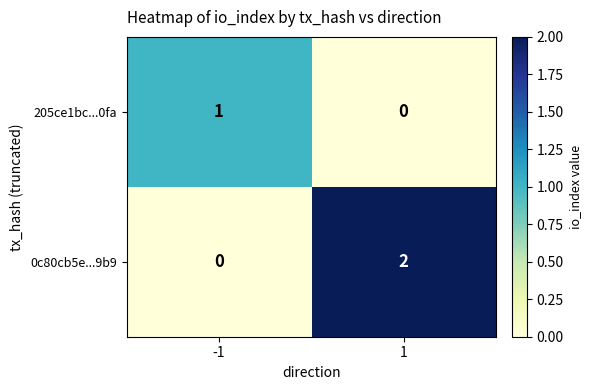

Reading left to right, extract all data points from this chart.

205ce1bc...0fa: 1	0
0c80cb5e...9b9: 0	2